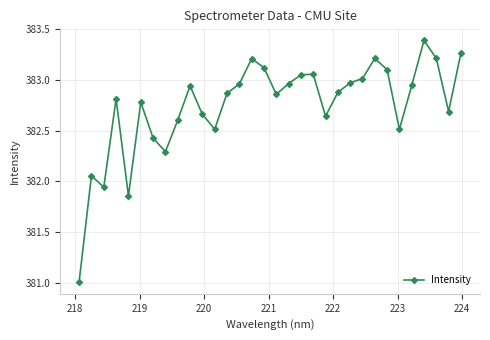

What is the maximum value shown in the chart?

383.4